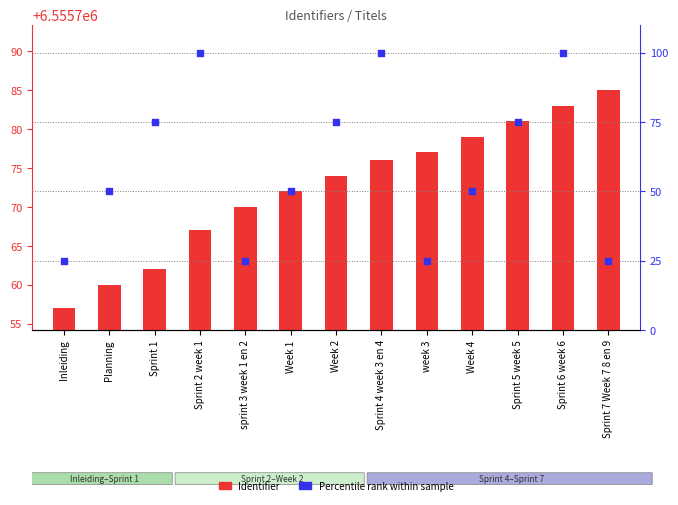

Is the value of Percentile rank within sample at week 3 greater than the value of Identifier at sprint 3 week 1 en 2?

No